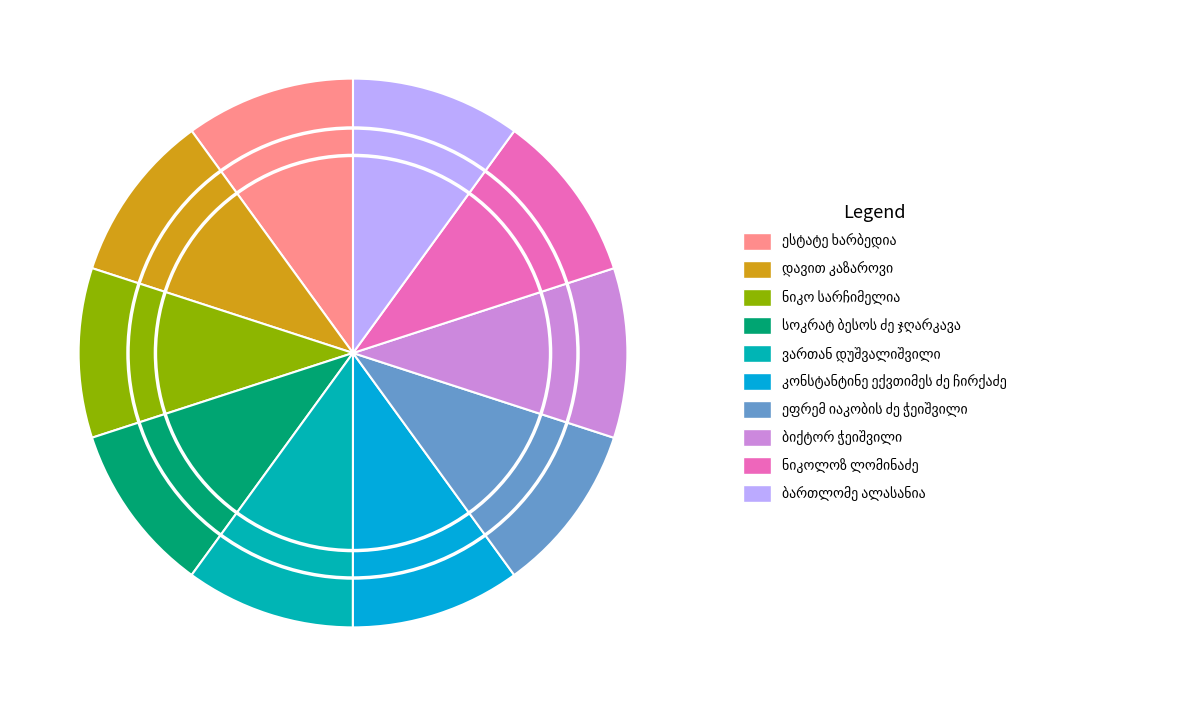

How many segments does this pie chart have?

10